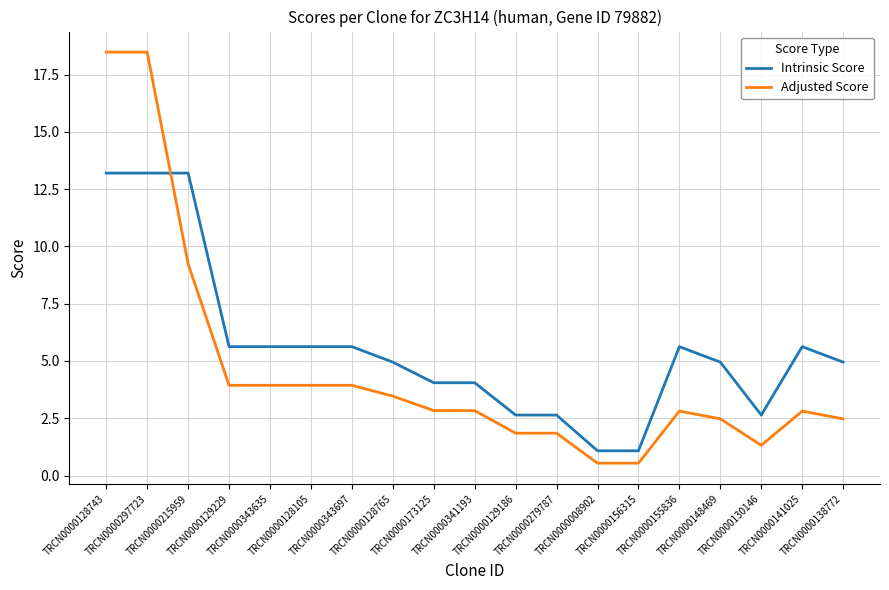

Is the value of Adjusted Score at TRCN0000141025 greater than the value of Intrinsic Score at TRCN0000341193?

No